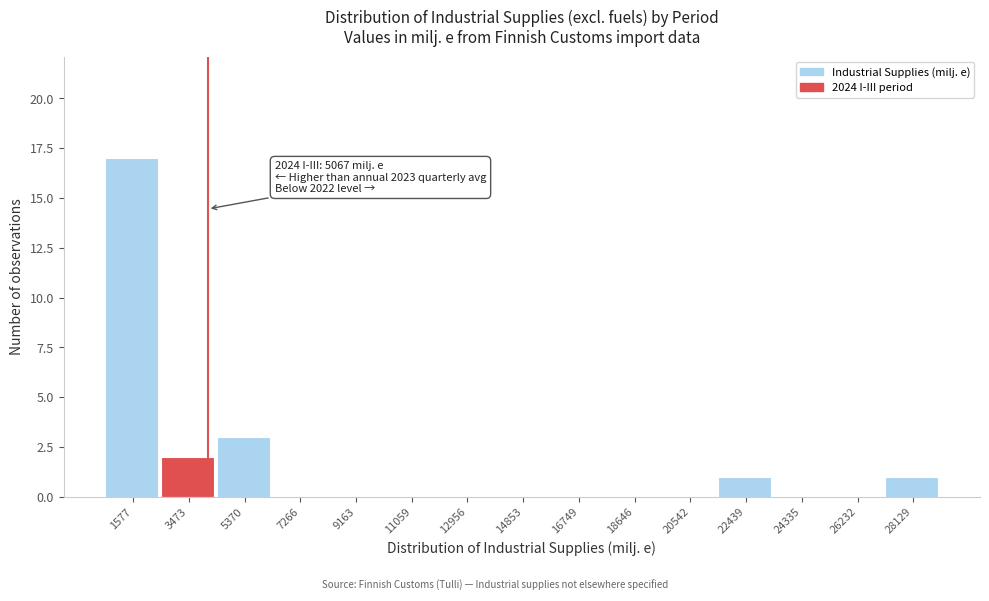

Reading left to right, extract all data points from this chart.

1577=17	3473=2	5370=3	7266=0	9163=0	11059=0	12956=0	14853=0	16749=0	18646=0	20542=0	22439=1	24335=0	26232=0	28129=1